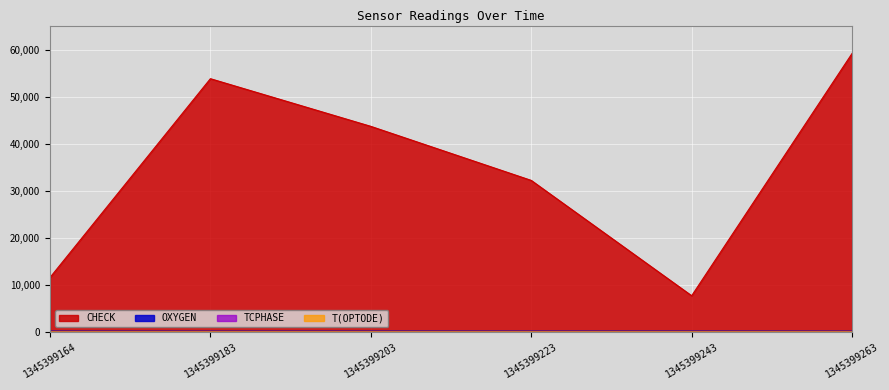

True or false: T(OPTODE) has more than 1 interior local peaks.

True